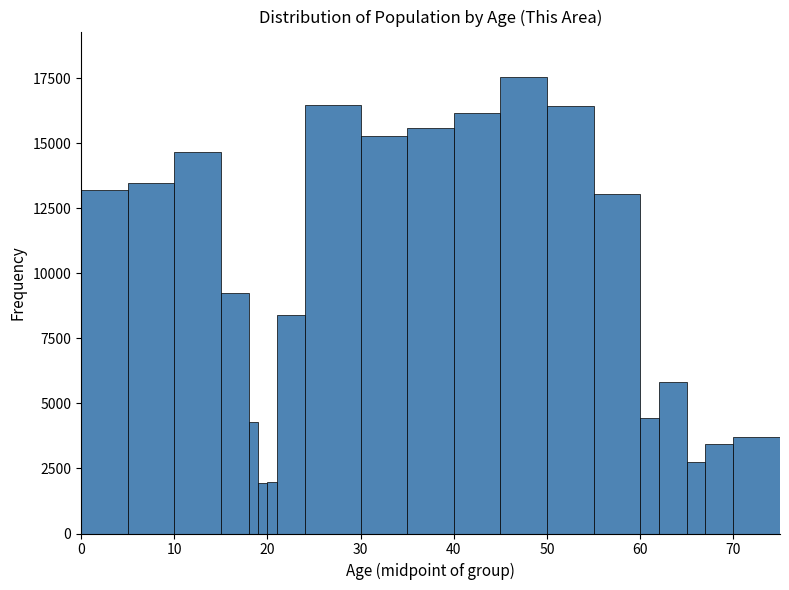

Read against the x-axis, roughly where is the centre of the tallest bar?

48